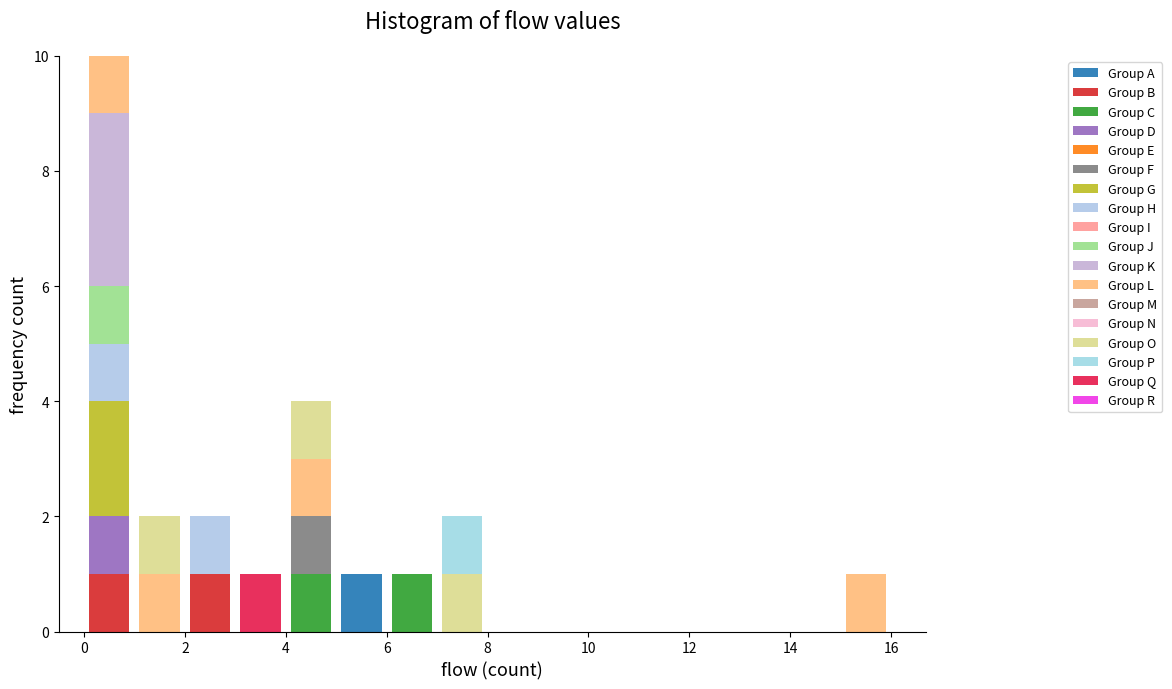

Reading left to right, transcribe this chart: for each stacked bar, give the range it covers on the x-axis and its total height. The values are not printed on the chart, so give them approximately, as read against the axis.

0 to 1: 10
1 to 2: 2
2 to 3: 2
3 to 4: 1
4 to 5: 4
5 to 6: 1
6 to 7: 1
7 to 8: 2
8 to 9: 0
9 to 10: 0
10 to 11: 0
11 to 12: 0
12 to 13: 0
13 to 14: 0
14 to 15: 0
15 to 16: 1